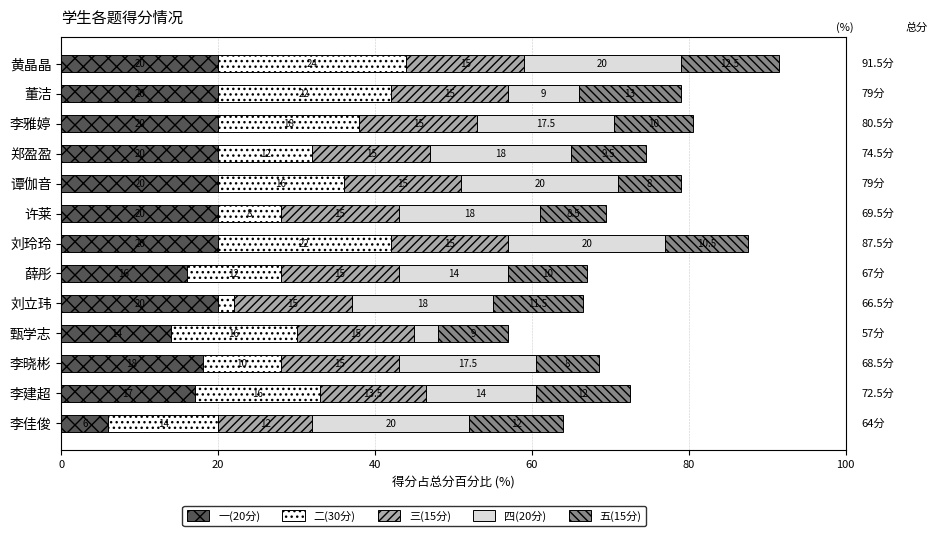

What are all the series names shown in the legend?

一(20分), 二(30分), 三(15分), 四(20分), 五(15分)